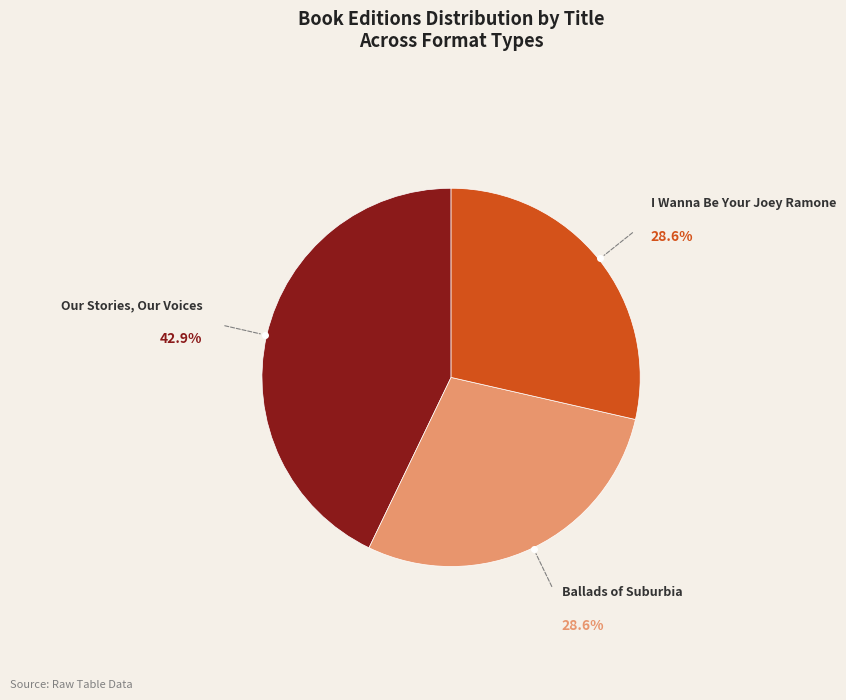

Which slice is the largest?

Our Stories, Our Voices